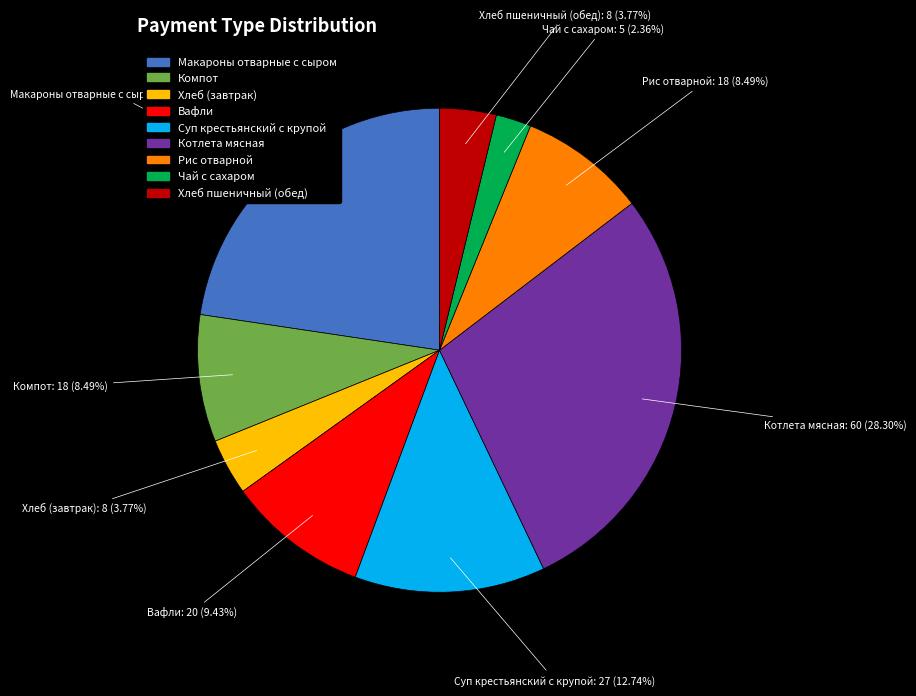

Which has a higher value, Хлеб (завтрак) or Суп крестьянский с крупой?

Суп крестьянский с крупой